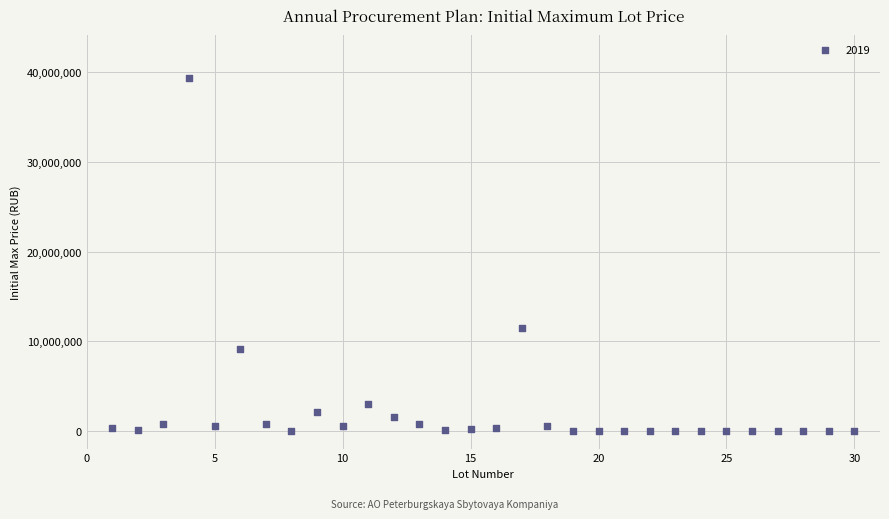

What Y value in the scatter plot is closest to 19707499?

11501590.0